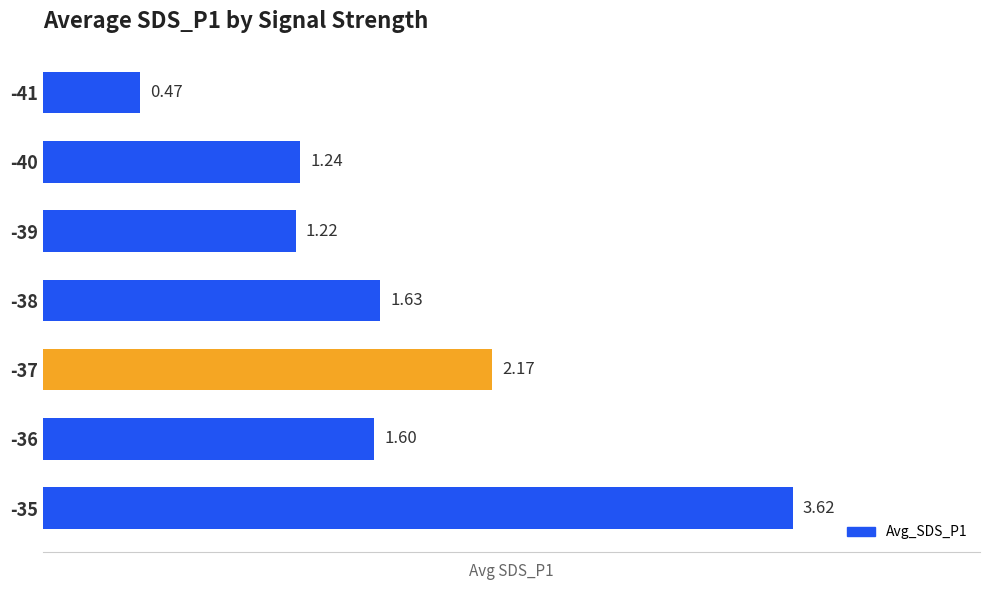

What is the average value?

1.7